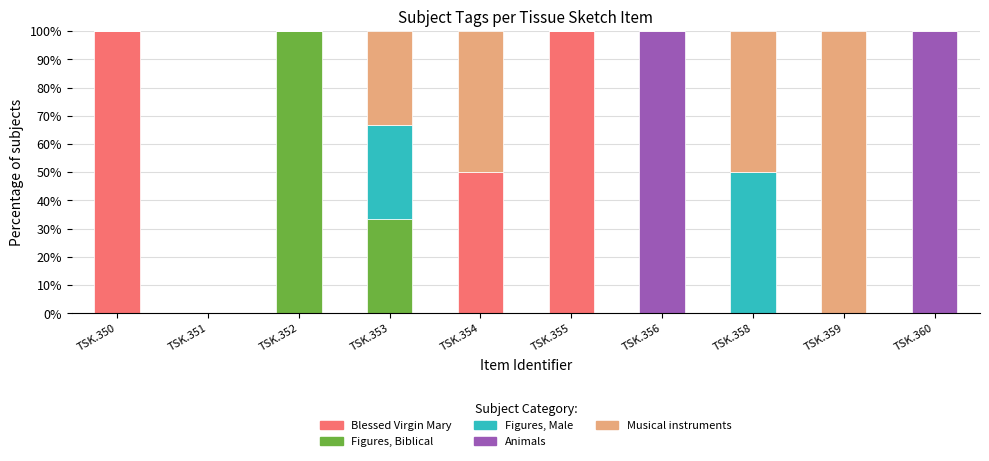

What is the total value across all series at TSK.359?

100.0